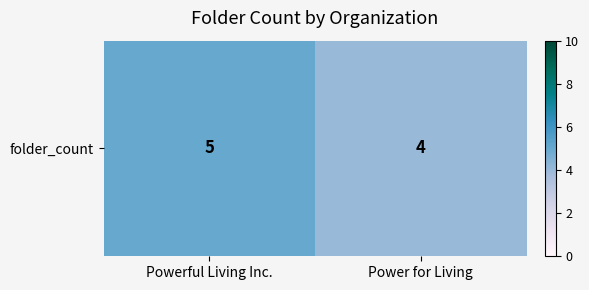

What is the approximate value at Powerful Living Inc.?

5